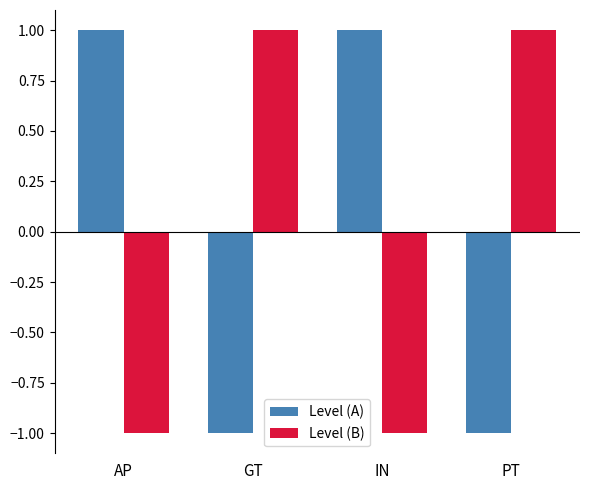

How many categories are shown in the chart?

4